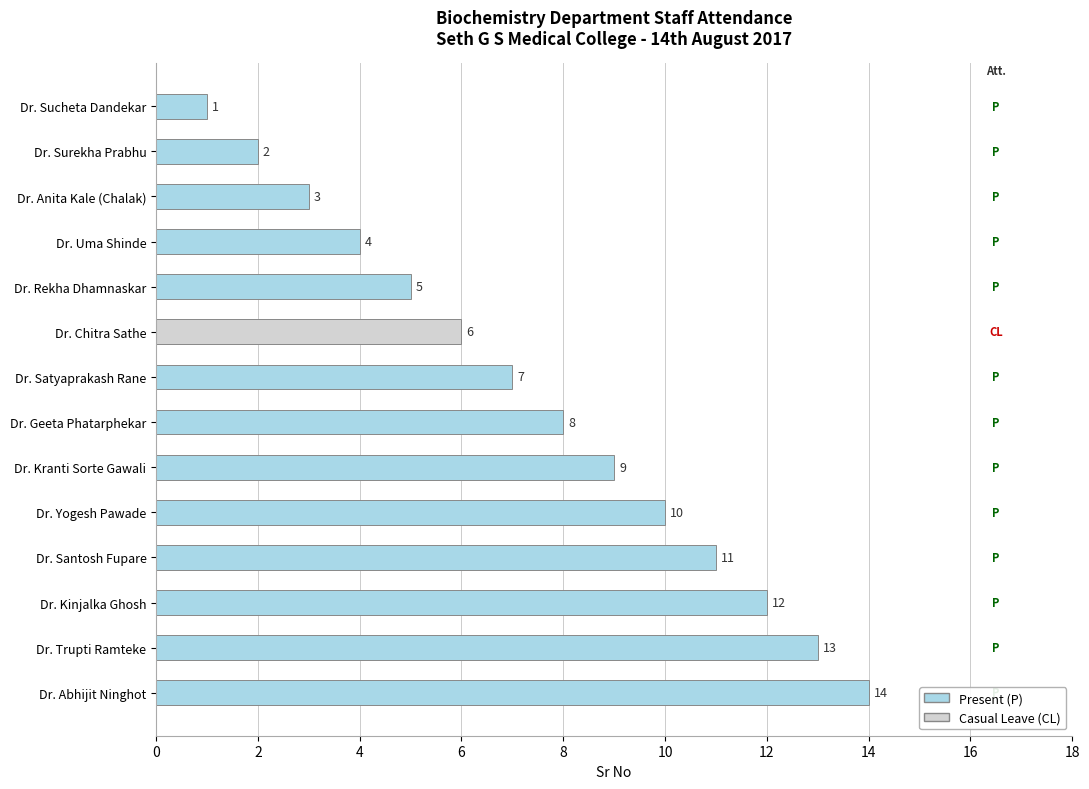

True or false: the data shows 6 at Dr. Chitra Sathe.

True